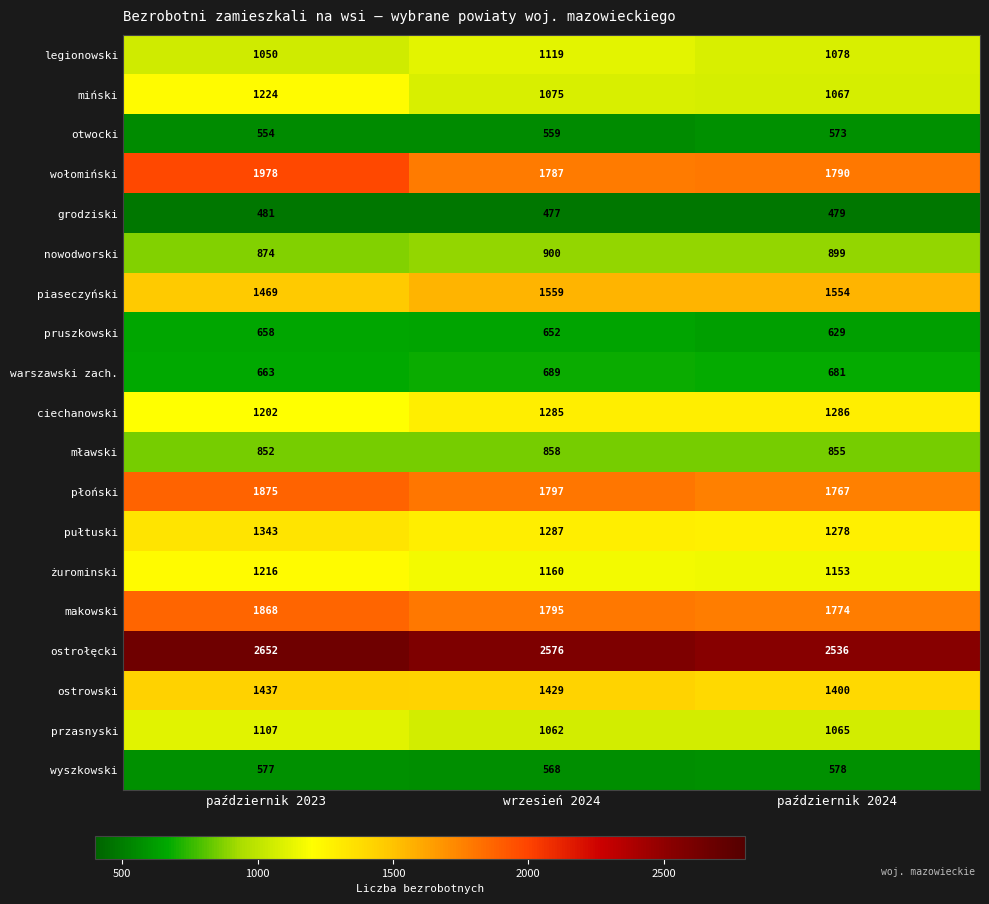

How many data points in wołomiński are less than 1790?

1